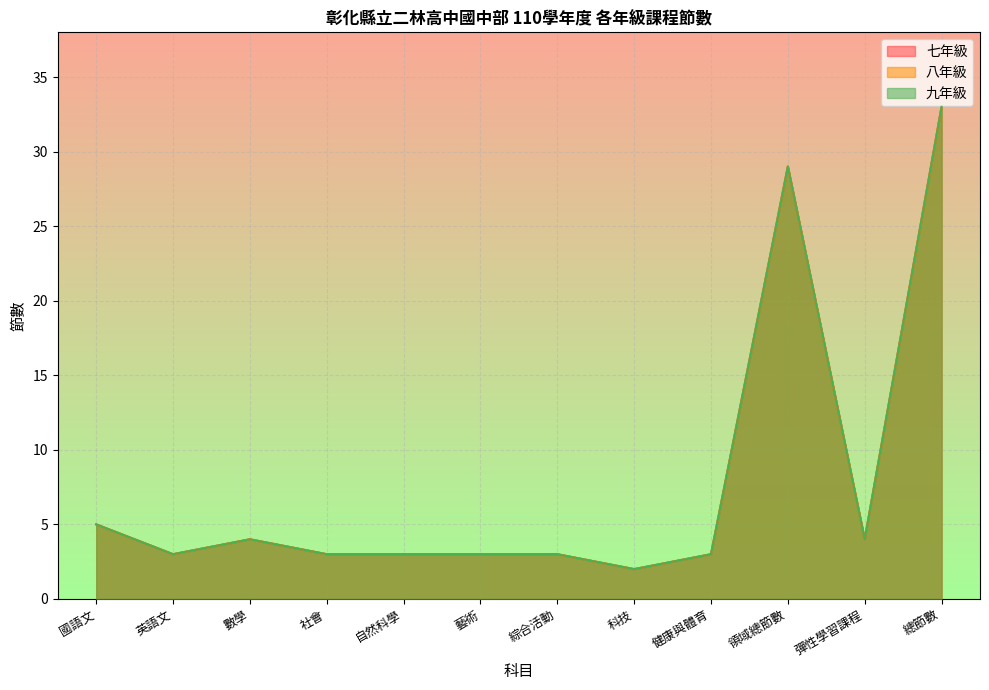

True or false: 八年級 and 七年級 cross at least once.

False